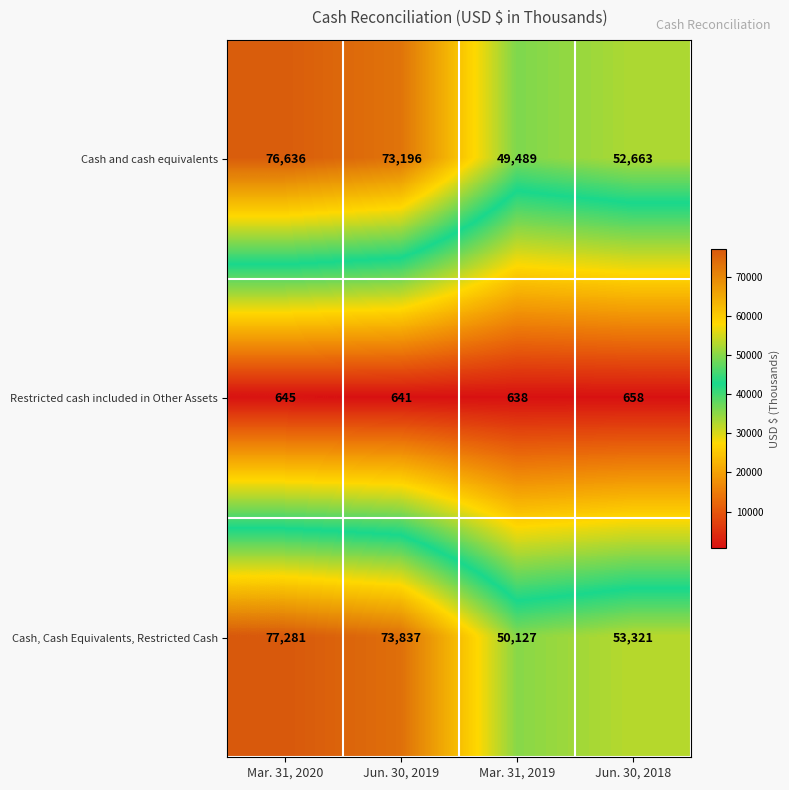

Which series has the largest range (max minus min)?

Cash, Cash Equivalents, Restricted Cash